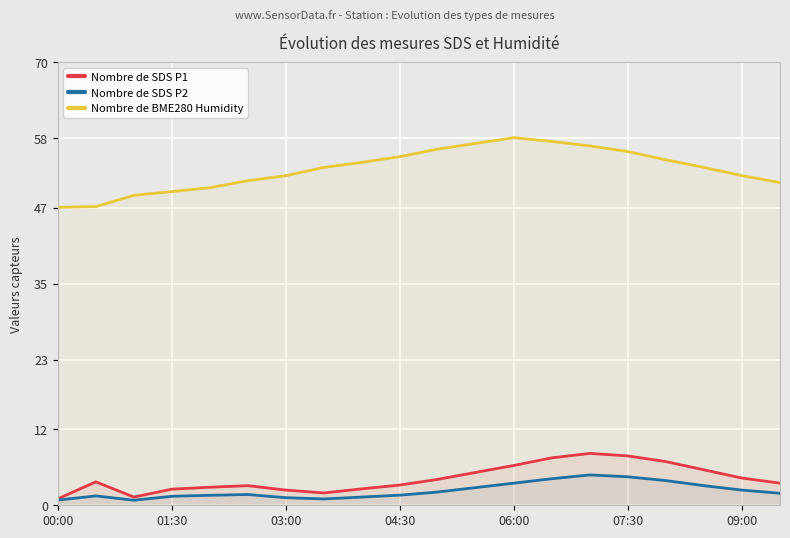

What is the difference between the maximum and minimum values in the Nombre de SDS P2 series?

4.0